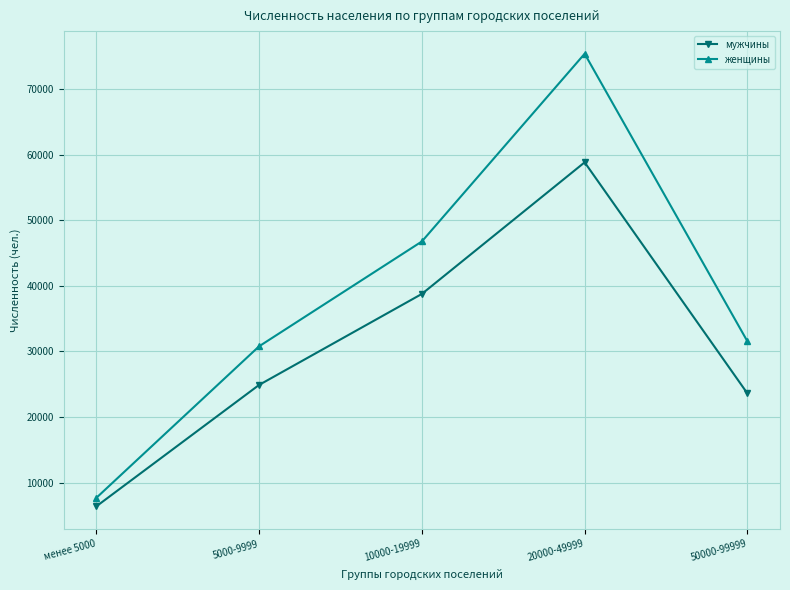

What position from the right is 50000-99999?

1